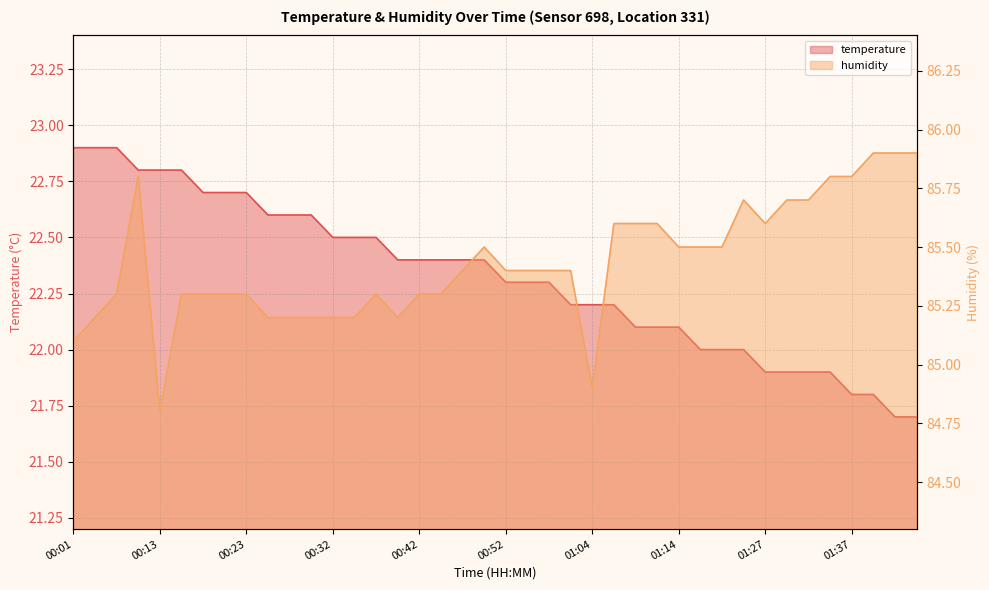

Is the value of humidity at 00:45 greater than the value of temperature at 00:35?

Yes